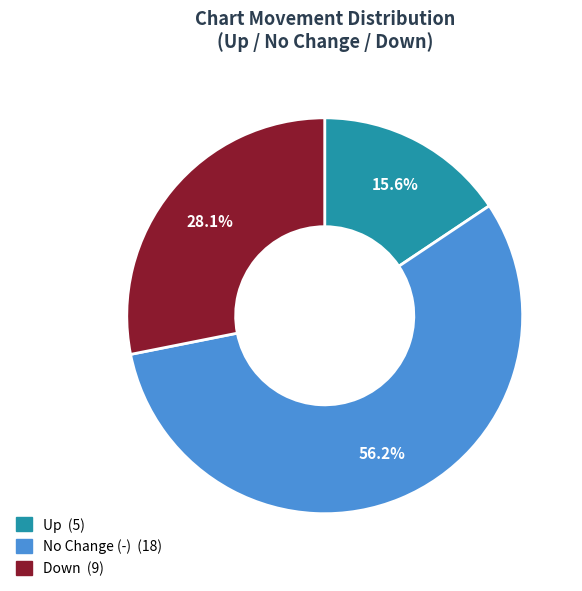

Does any single category account for the majority?

Yes